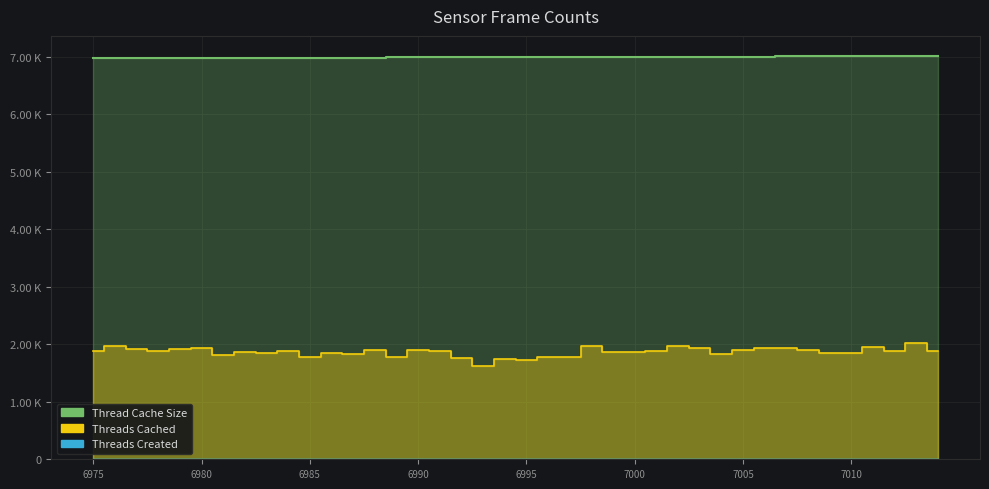

Between 6998 and 6990, which is larger?

6998